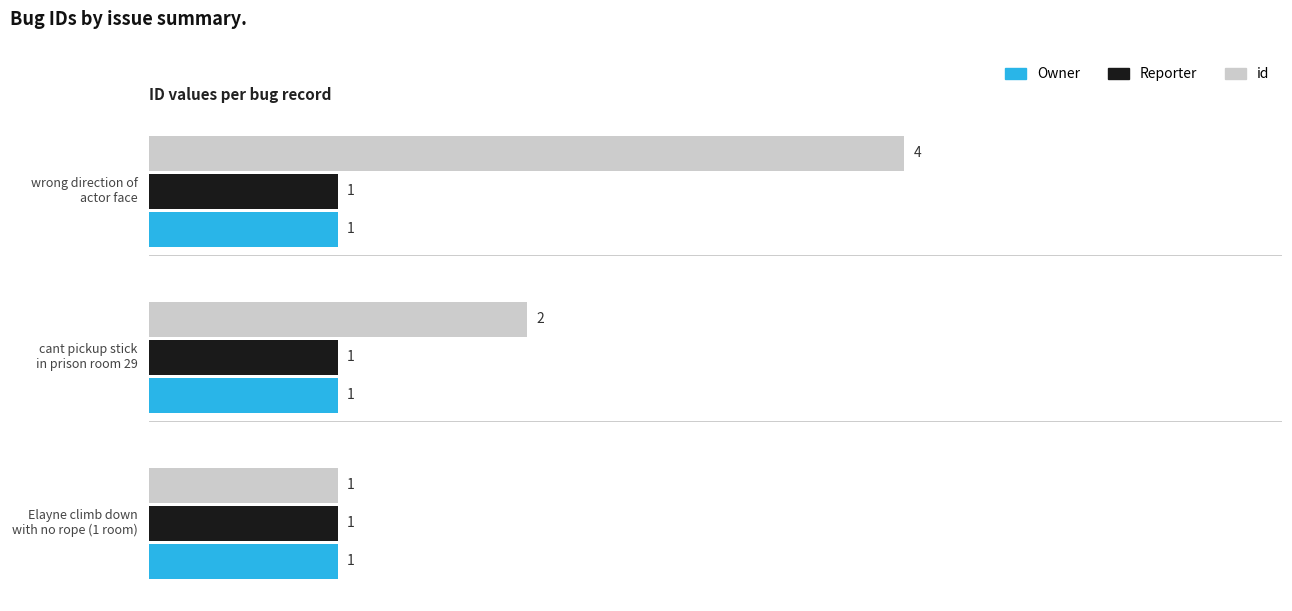

Count the id values in the range 1 to 4.

3